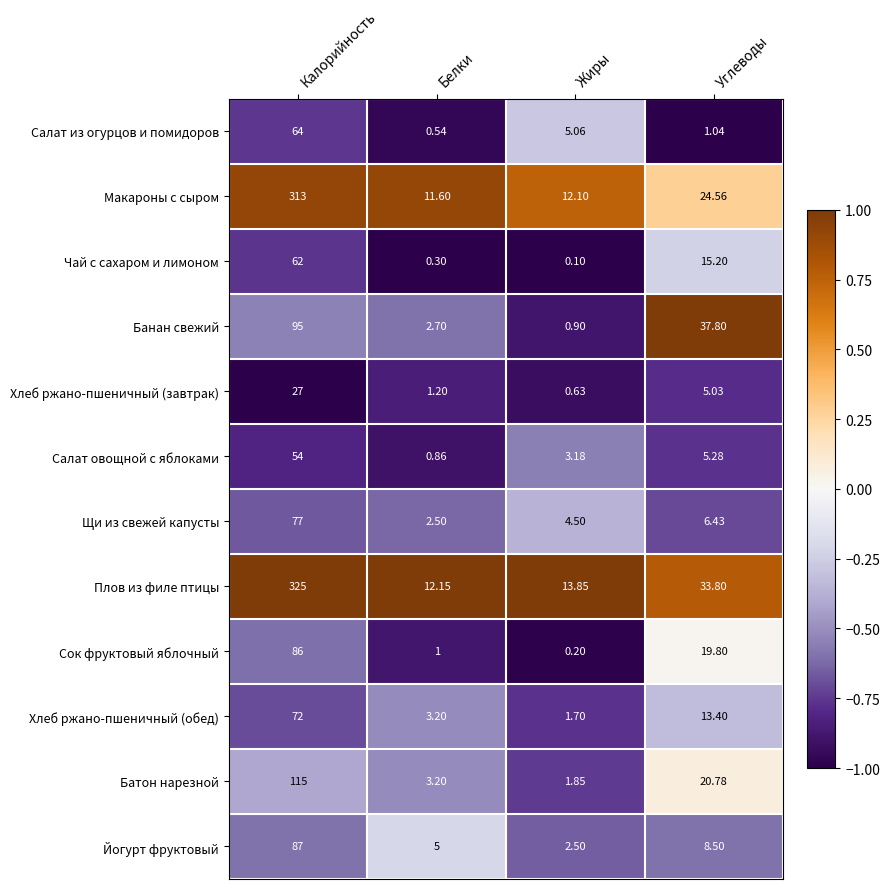

What is the greatest value displayed?

325.0